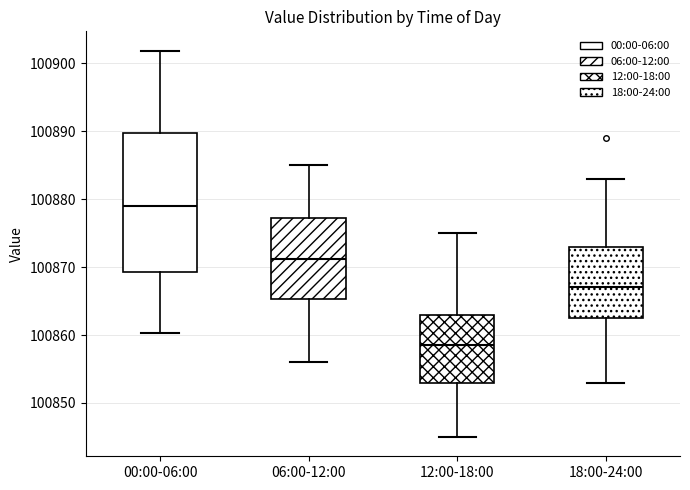

Where does the median line of the box for 18:00-24:00 sit on the y-axis? The values are not printed on the chart, so give them approximately, as read against the axis.

100867